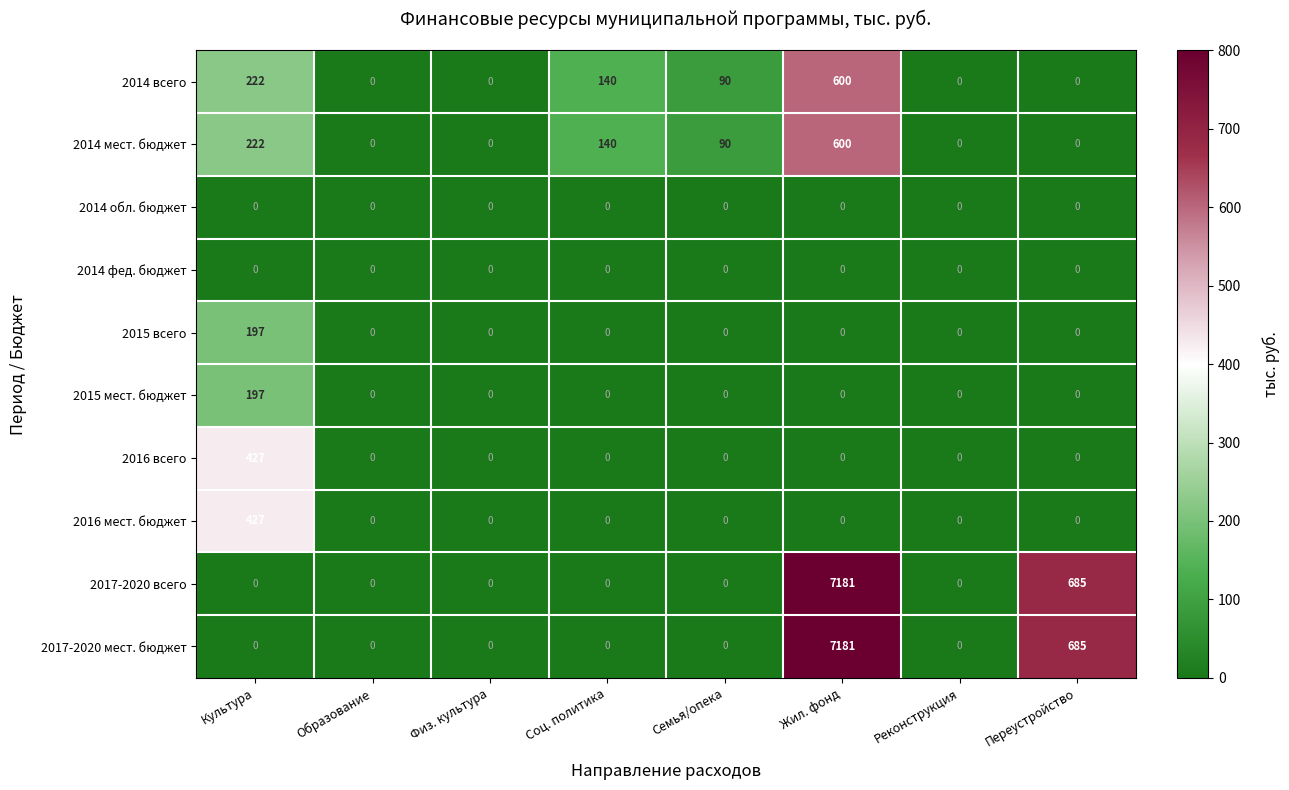

What is the sum of the 2014 мест. бюджет values at Культура and Образование?

222